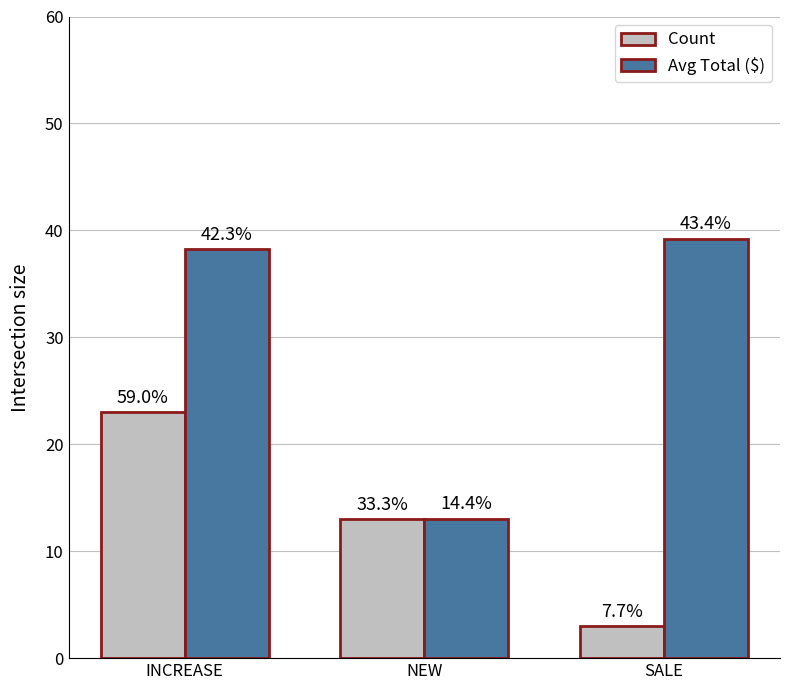

What are all the series names shown in the legend?

Count, Avg Total ($)